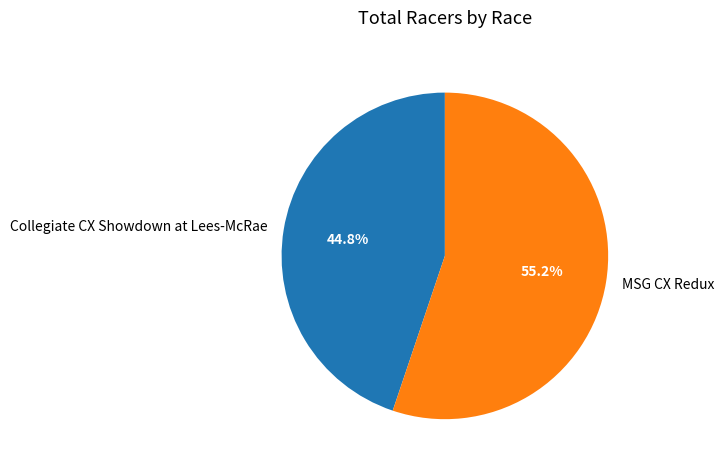

Between MSG CX Redux and Collegiate CX Showdown at Lees-McRae, which is larger?

MSG CX Redux